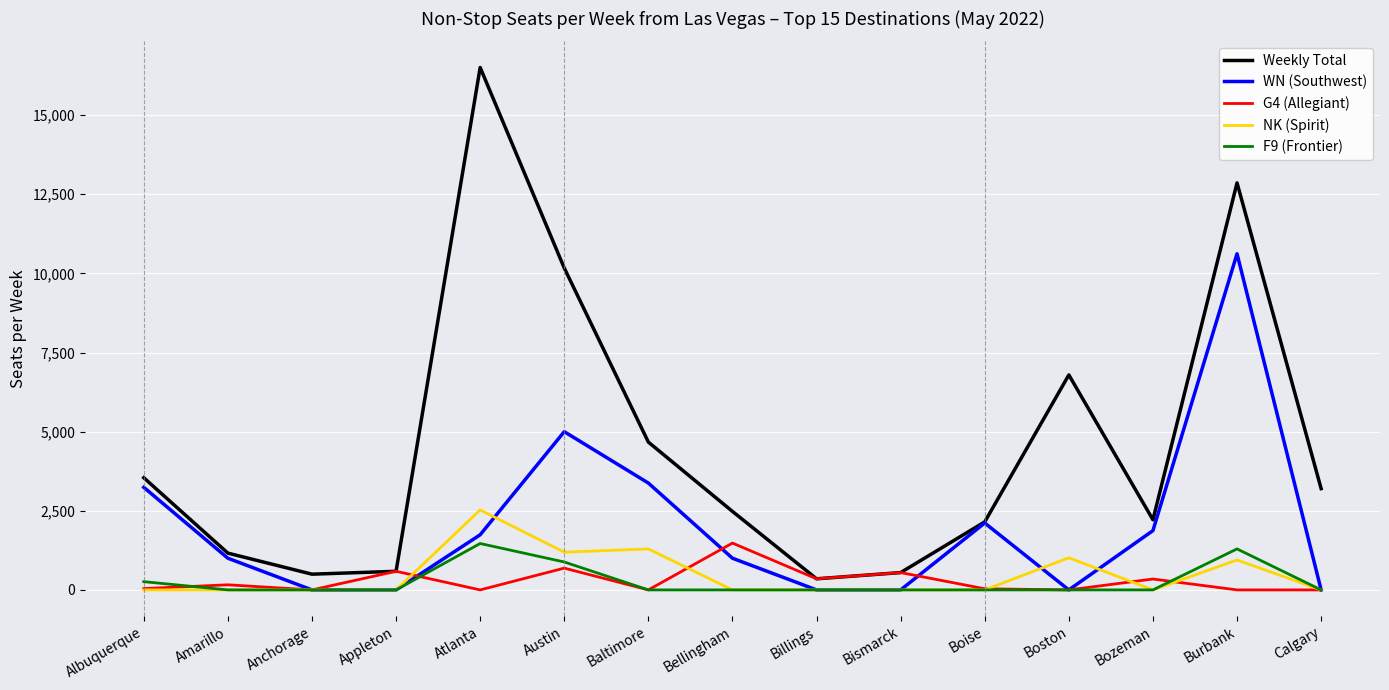

Is it true that Weekly Total equals 588.0 at Appleton?

True